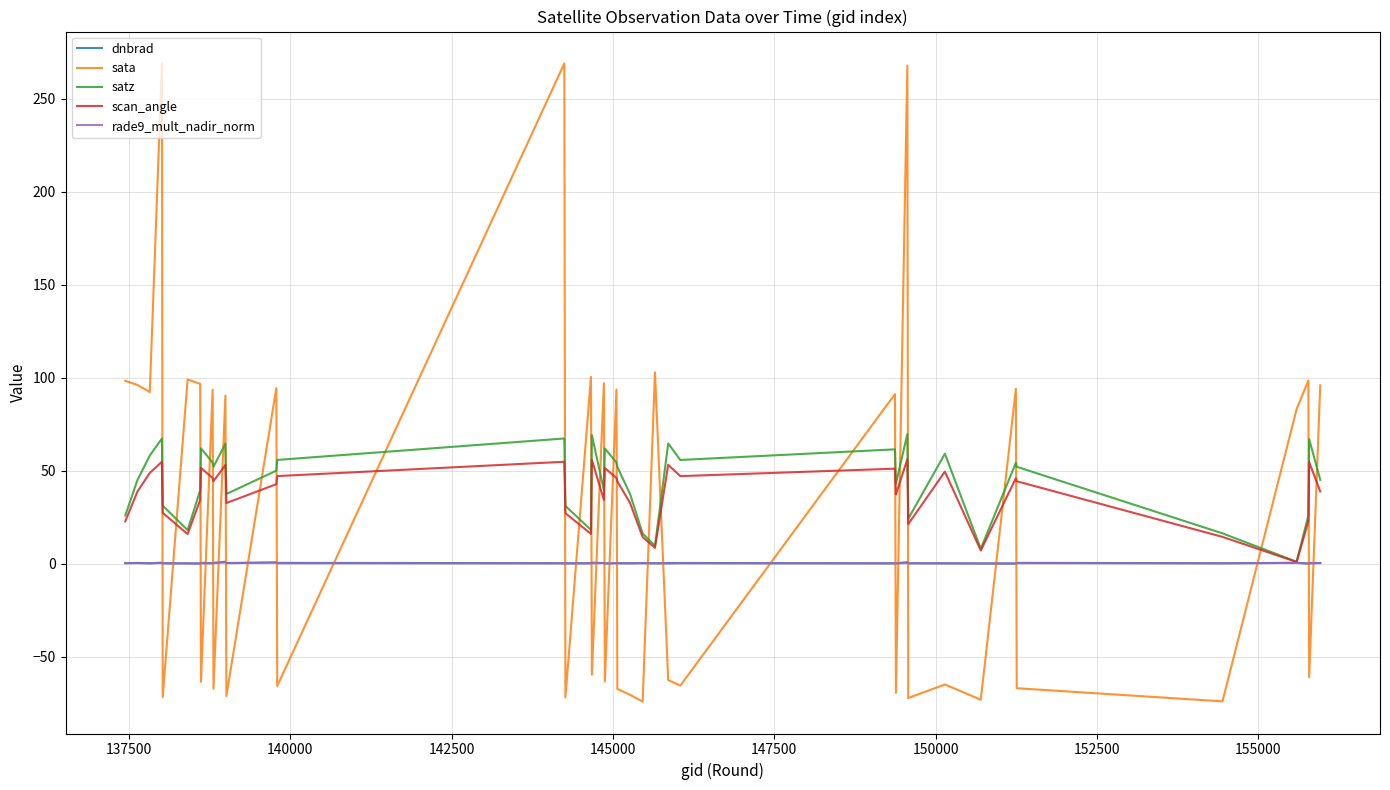

What is the smallest value displayed?

-74.2